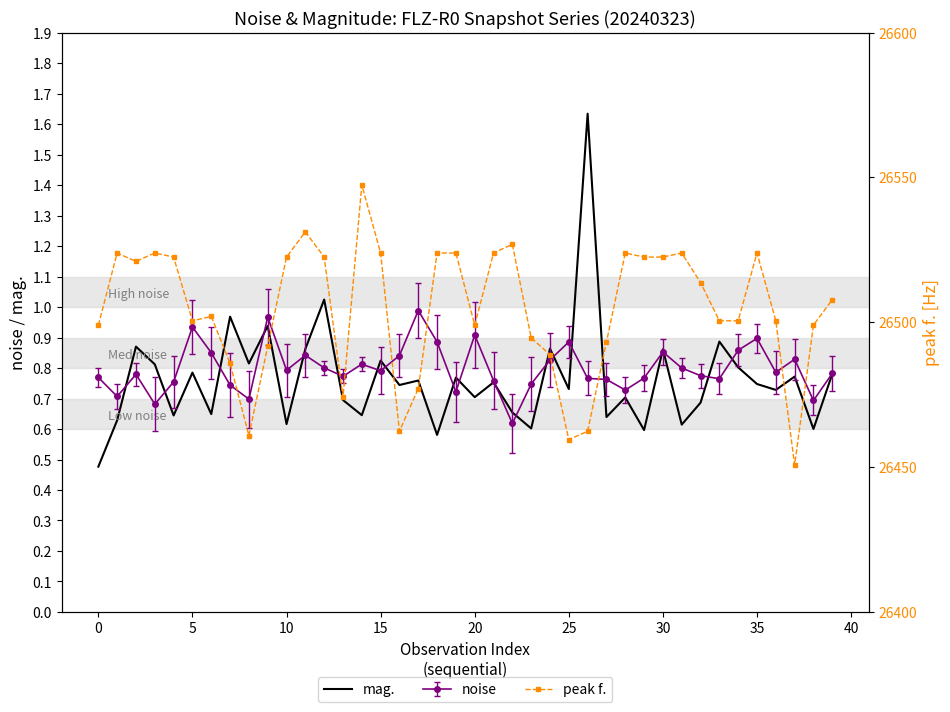

What is the average value of the mag. series?

0.8